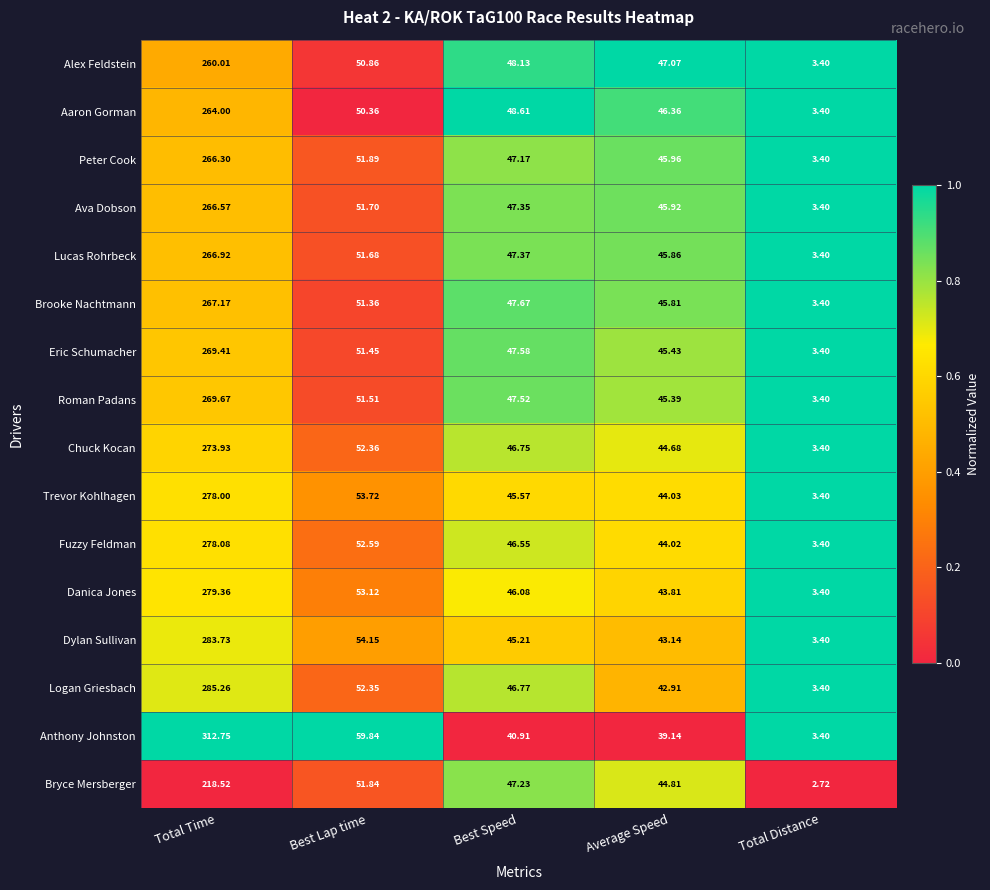

Which category has the highest value in the Danica Jones series?

Total Time